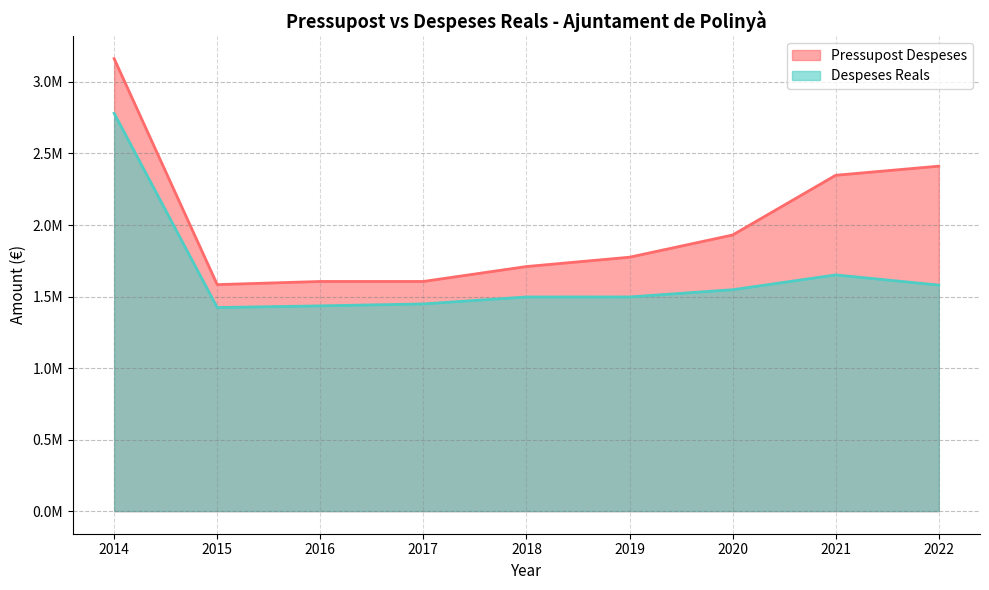

What is the value of the Despeses Reals point at the 3rd from the left?

1434698.6